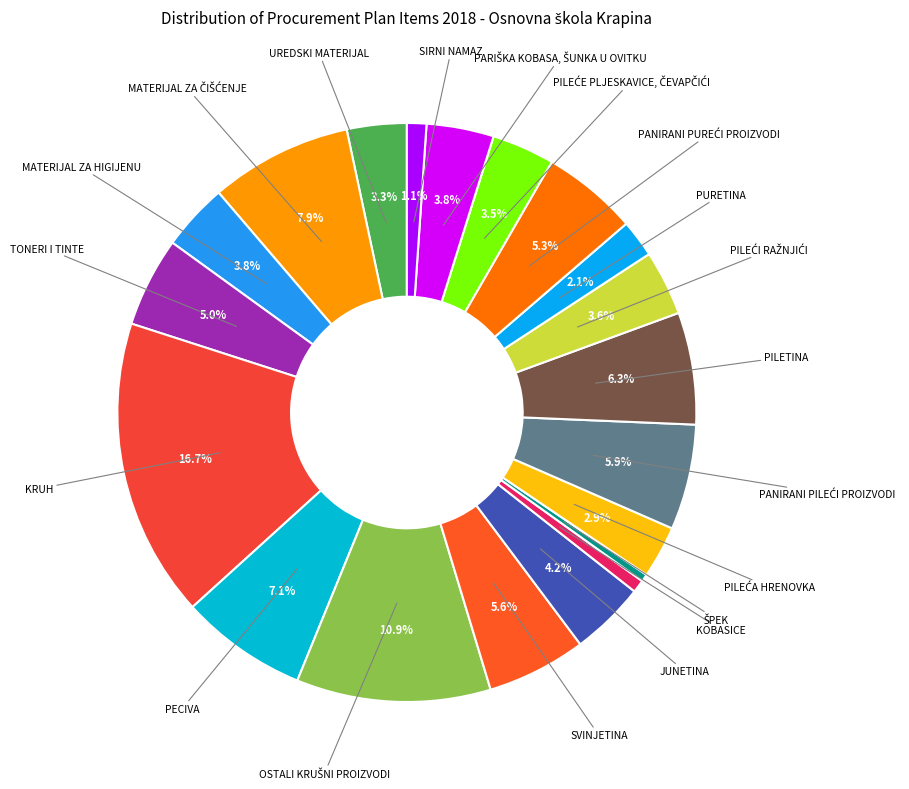

How many slices are in this pie chart?

20